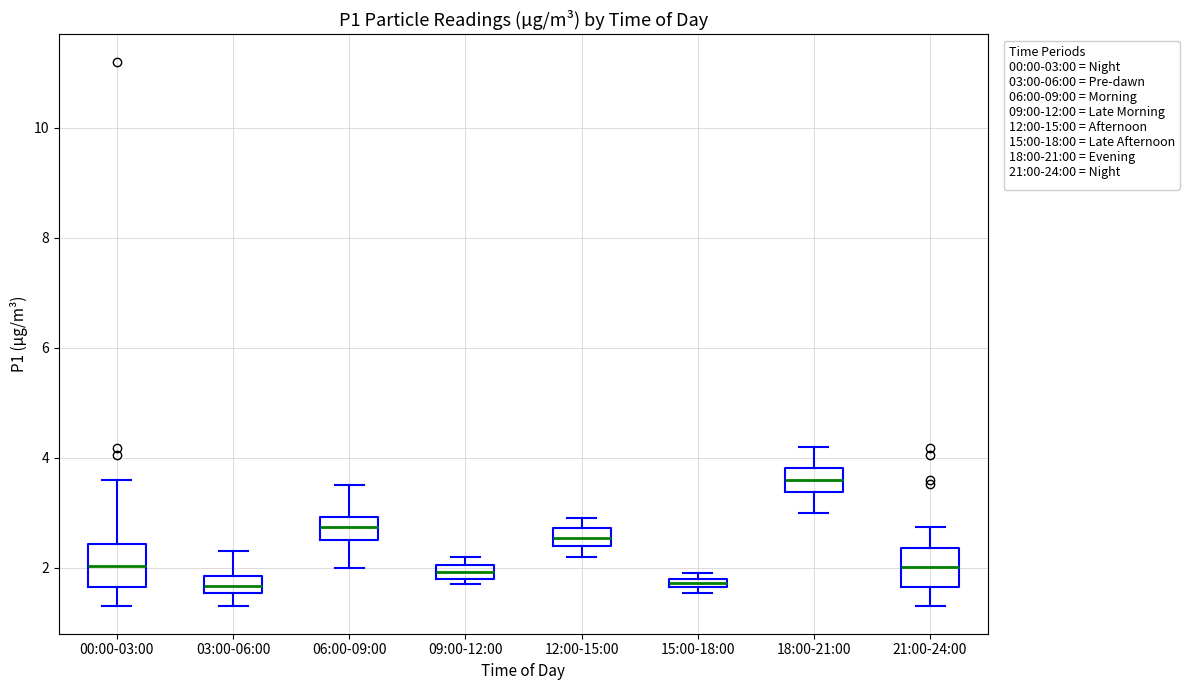

Which box's median line is the highest?

18:00-21:00